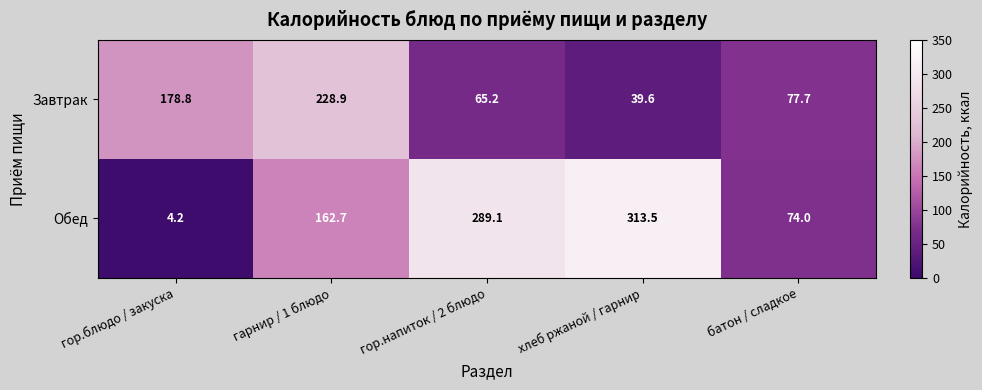

Which series has the largest range (max minus min)?

Обед